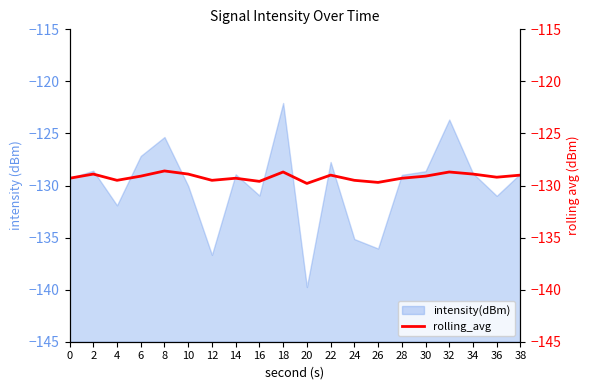

At which label does intensity(dBm) reach its peak?

18